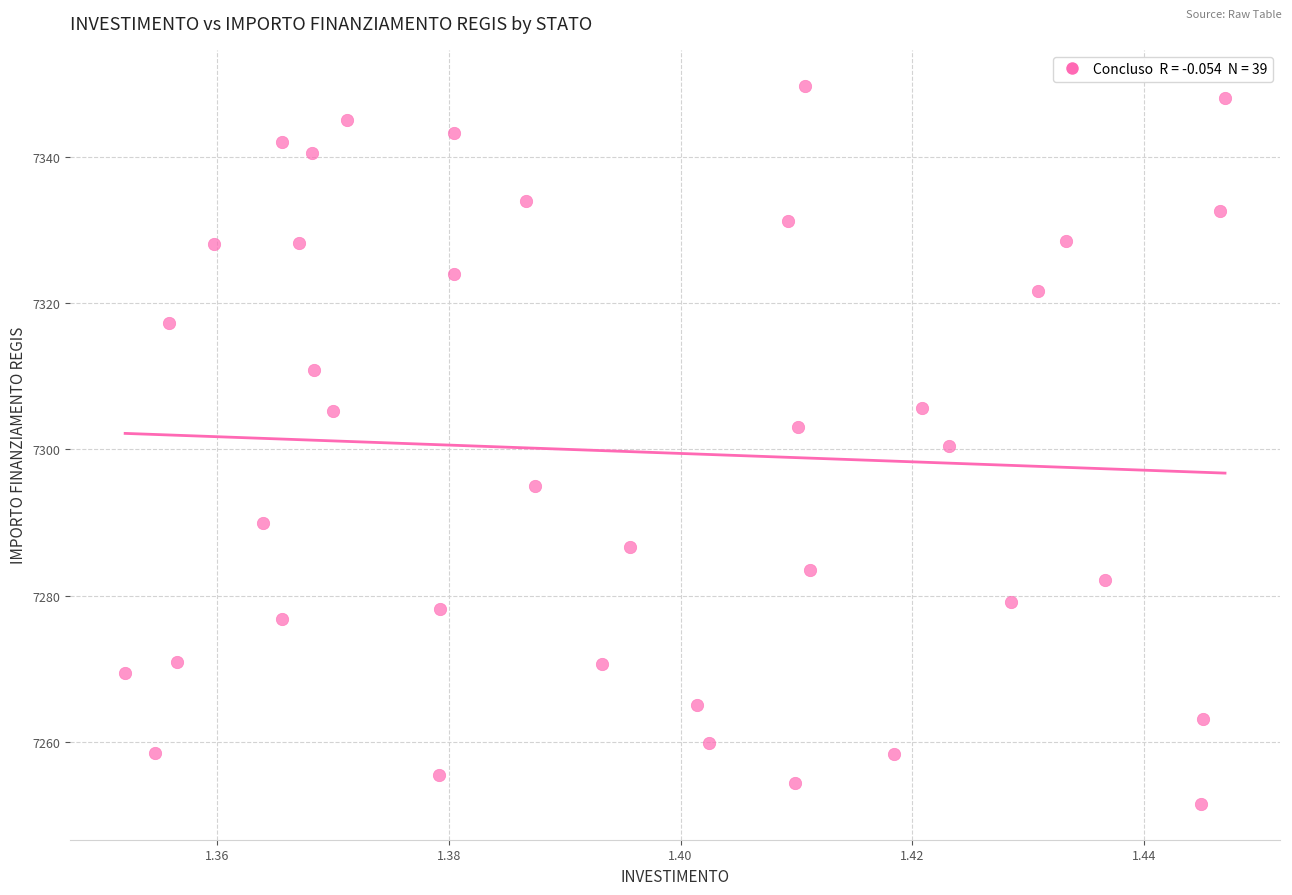

What is the range of Y values (max minus min)?

98.1